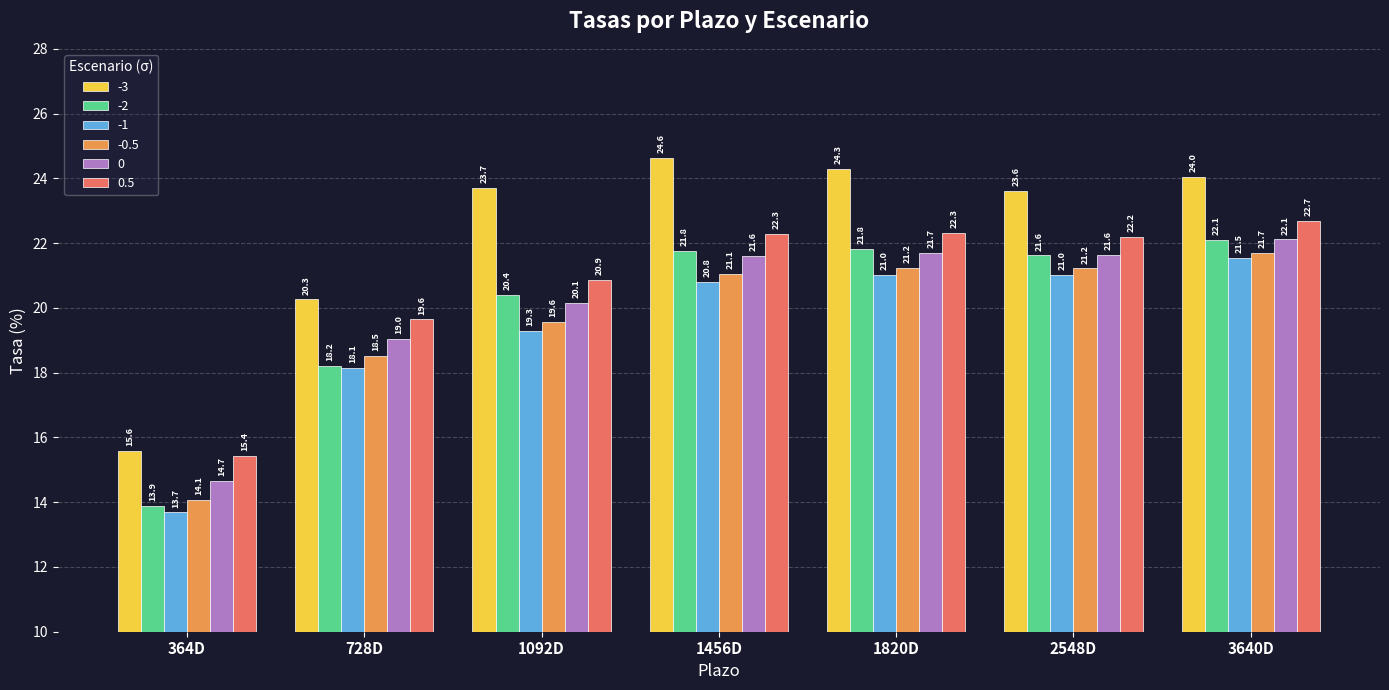

What is the difference between the maximum and minimum values in the 0.5 series?

7.2